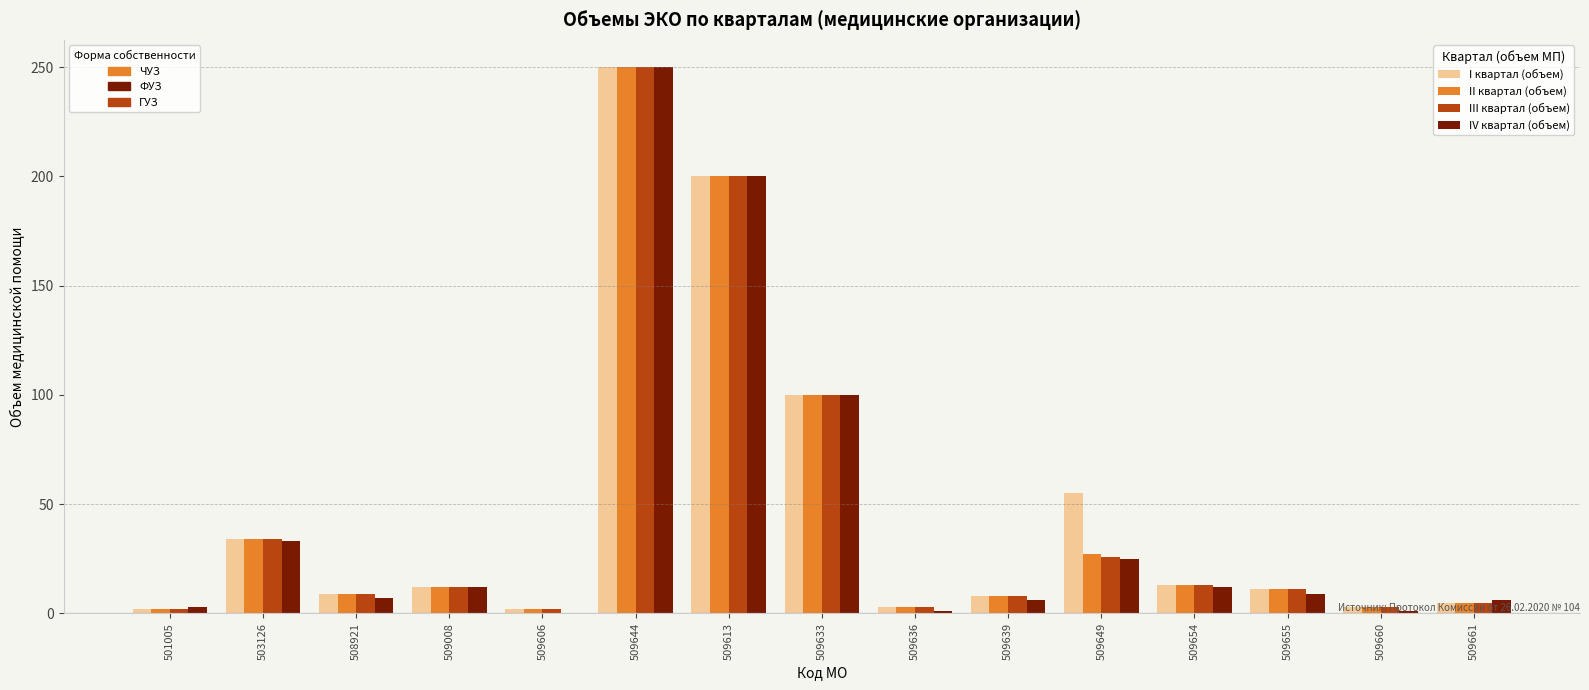

How many groups of bars are there?

15